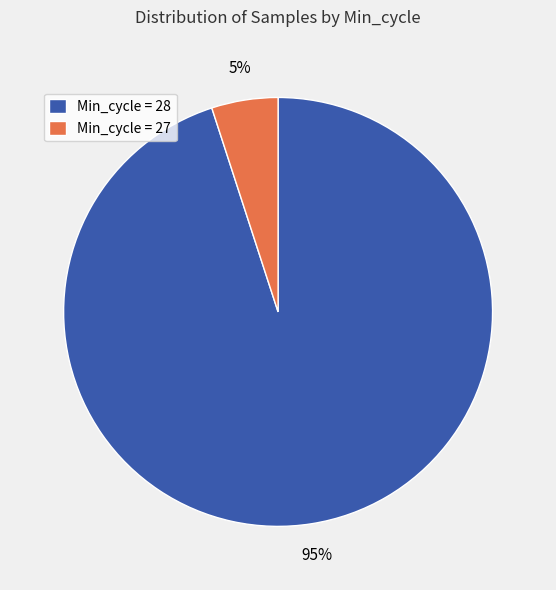

Combined, do Min_cycle = 28 and Min_cycle = 27 account for over 50%?

Yes